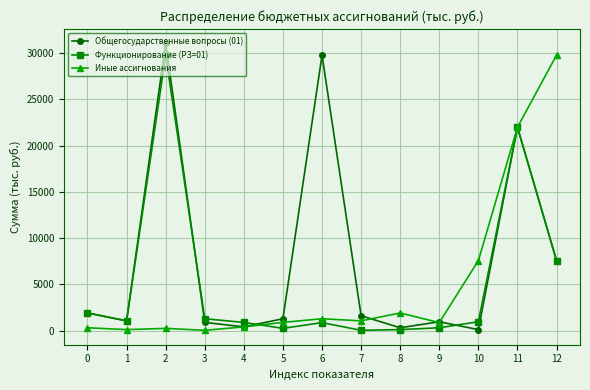

Is this an area chart (filled region under the line)?

No